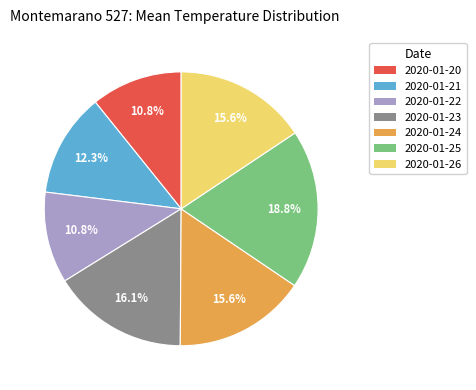

How many segments does this pie chart have?

7